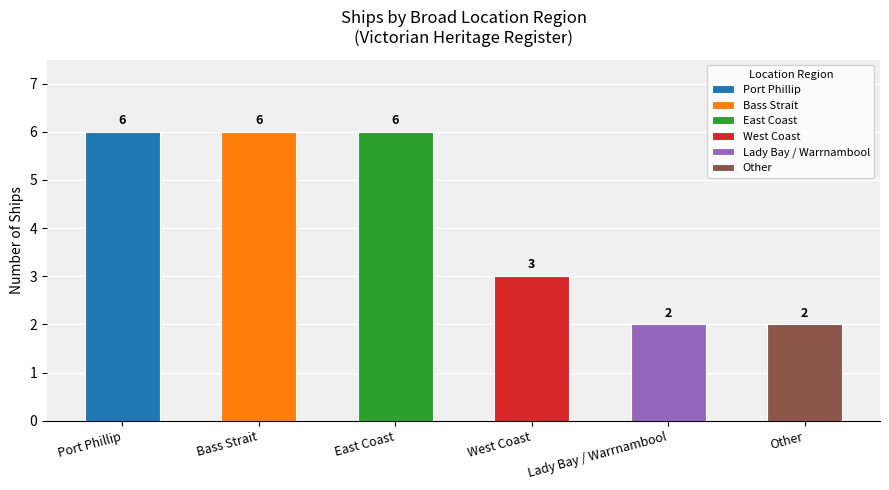

What is the label of the 5th bar from the left?

Lady Bay / Warrnambool